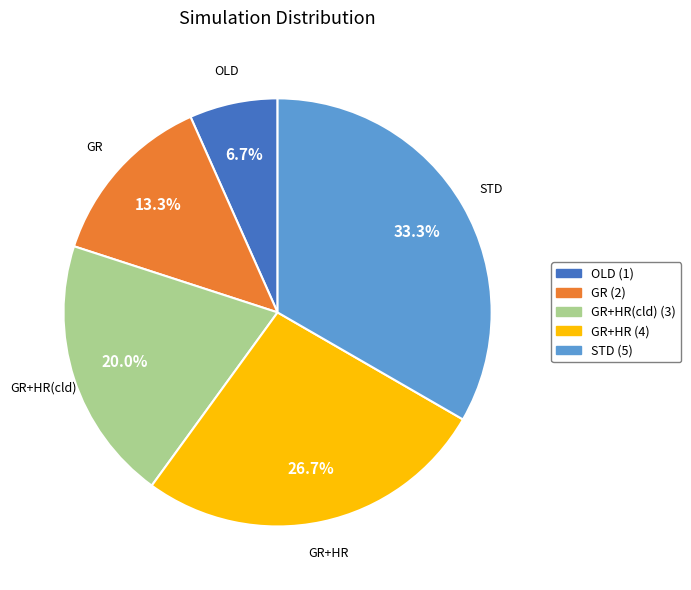

Is there any slice that represents more than half of the pie?

No